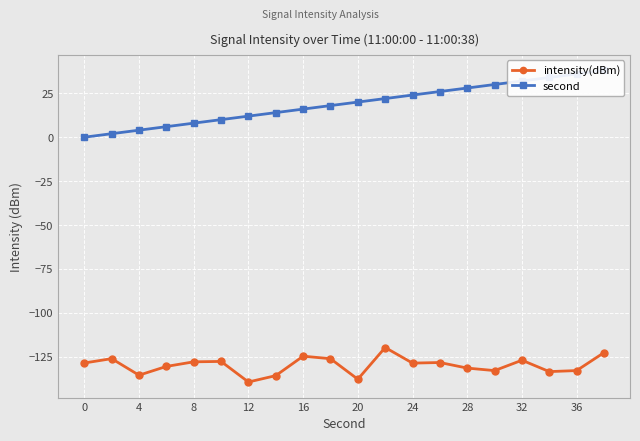

How many lines are shown in the chart?

2